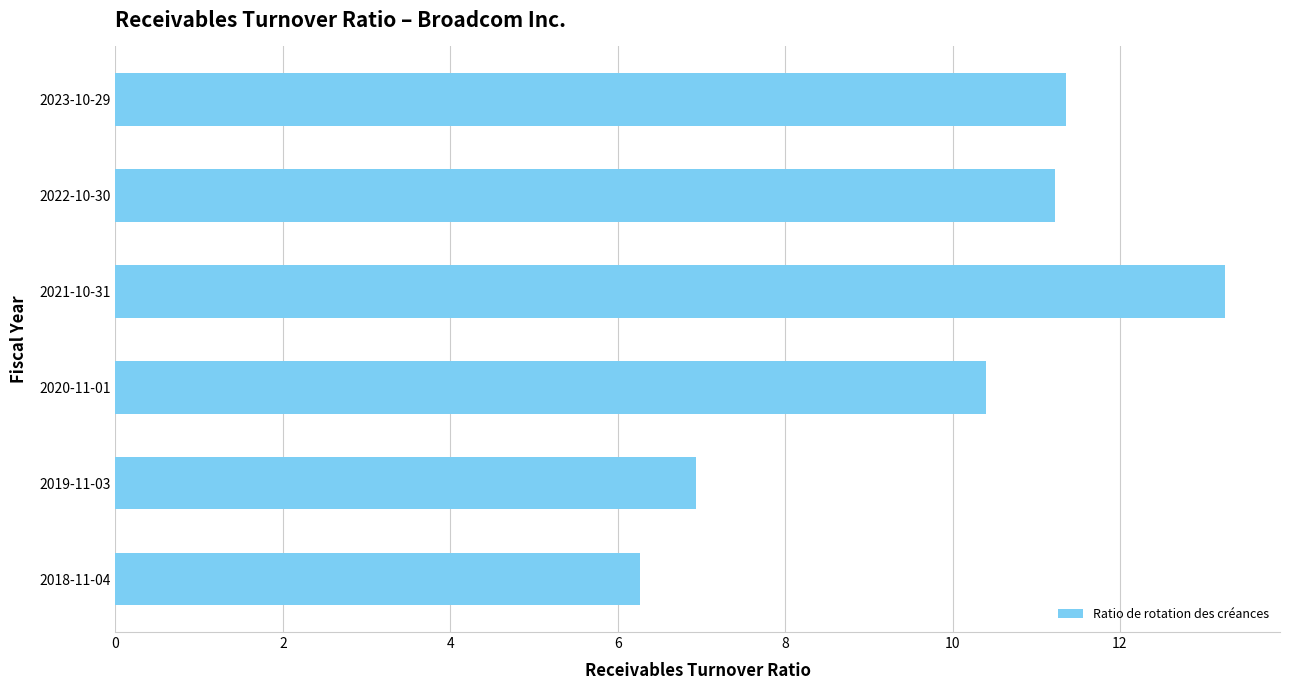

What is the average value?

9.9